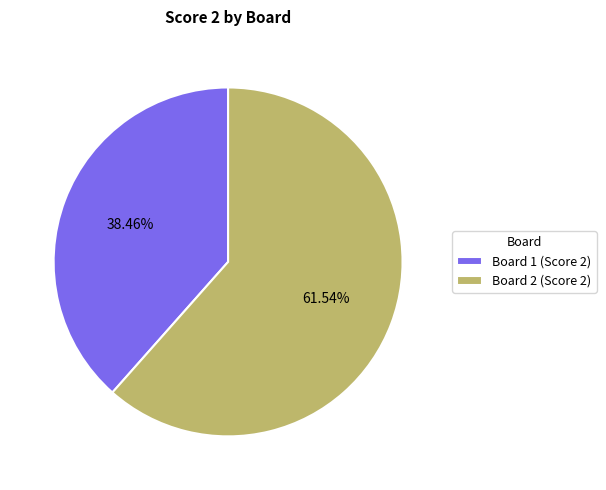

Is there any slice that represents more than half of the pie?

Yes